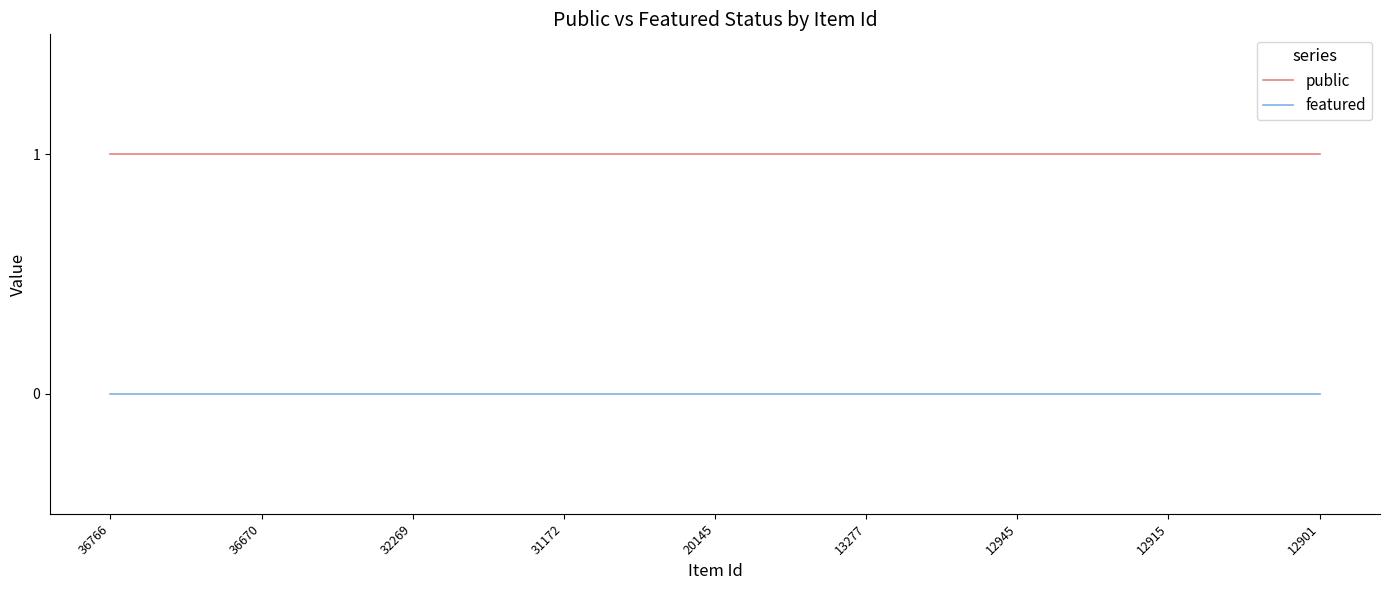

True or false: public and featured cross at least once.

False